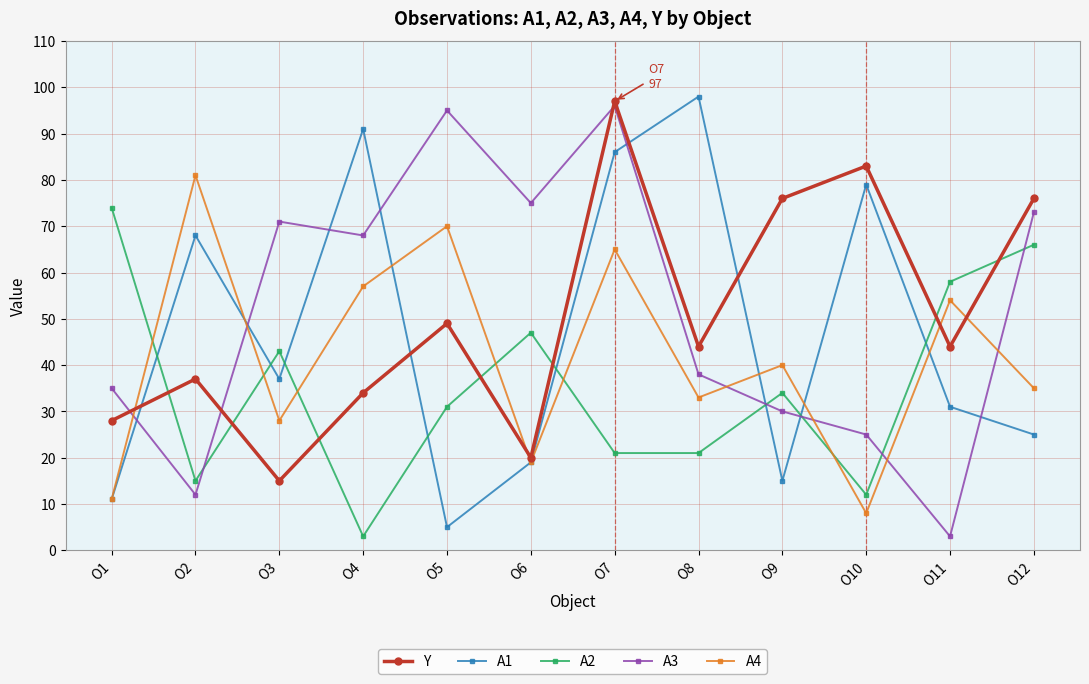

Is it true that A1 equals 34 at O2?

False